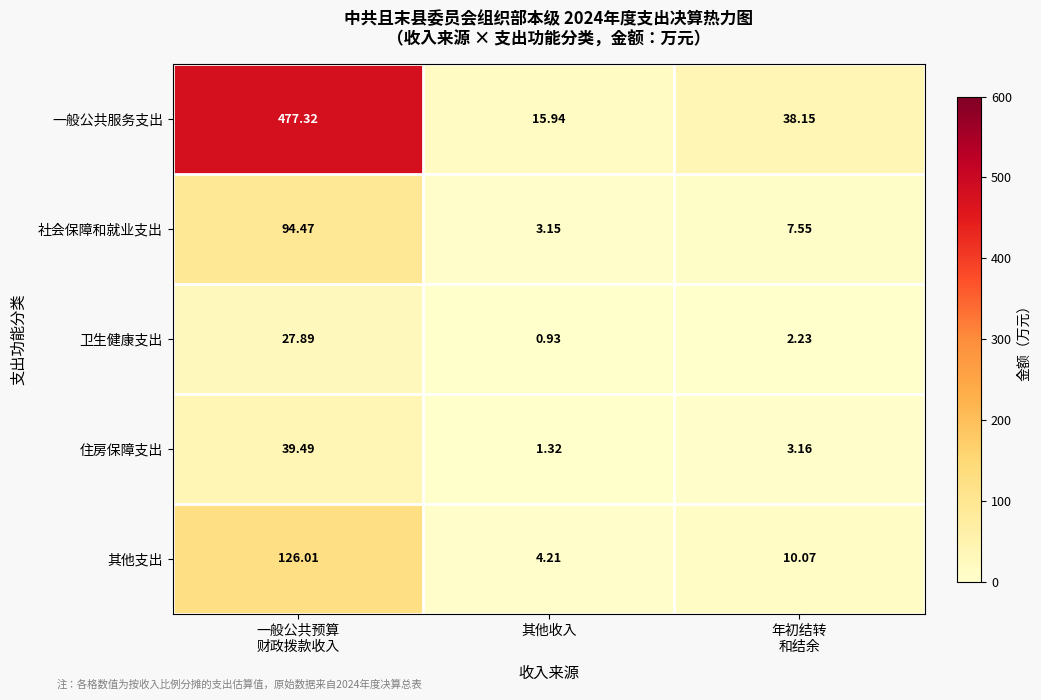

At which category does the chart reach its minimum across all series?

其他收入